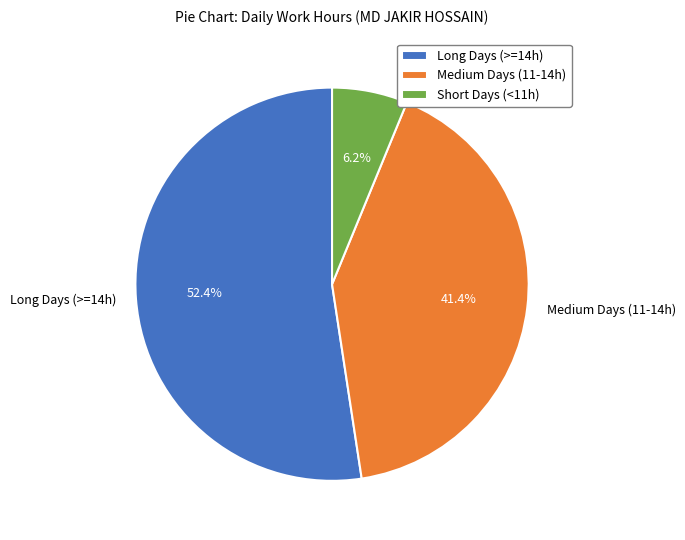

What is the smallest slice in the pie chart?

Short Days (<11h)